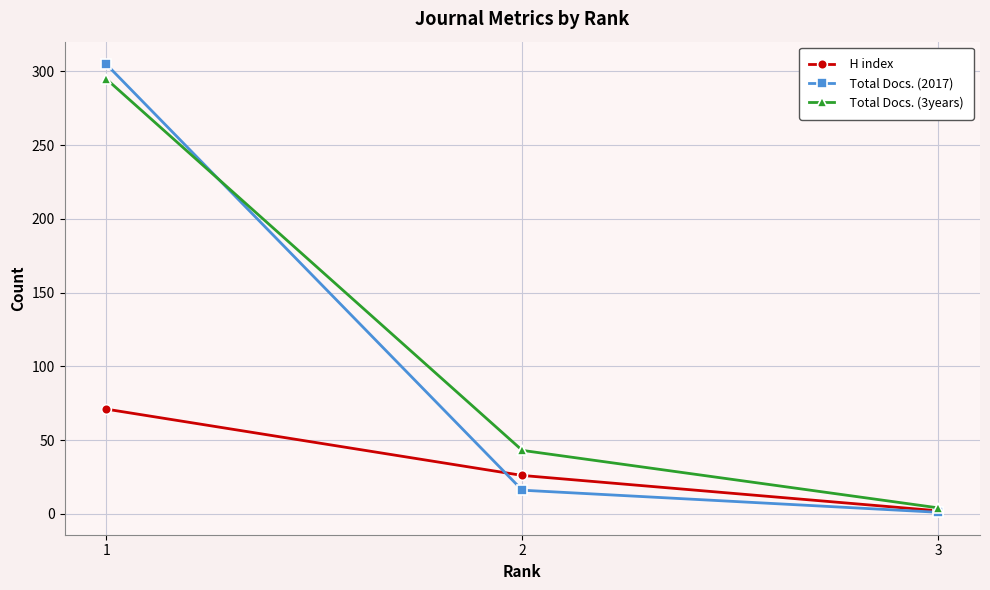

What are all the series names shown in the legend?

H index, Total Docs. (2017), Total Docs. (3years)